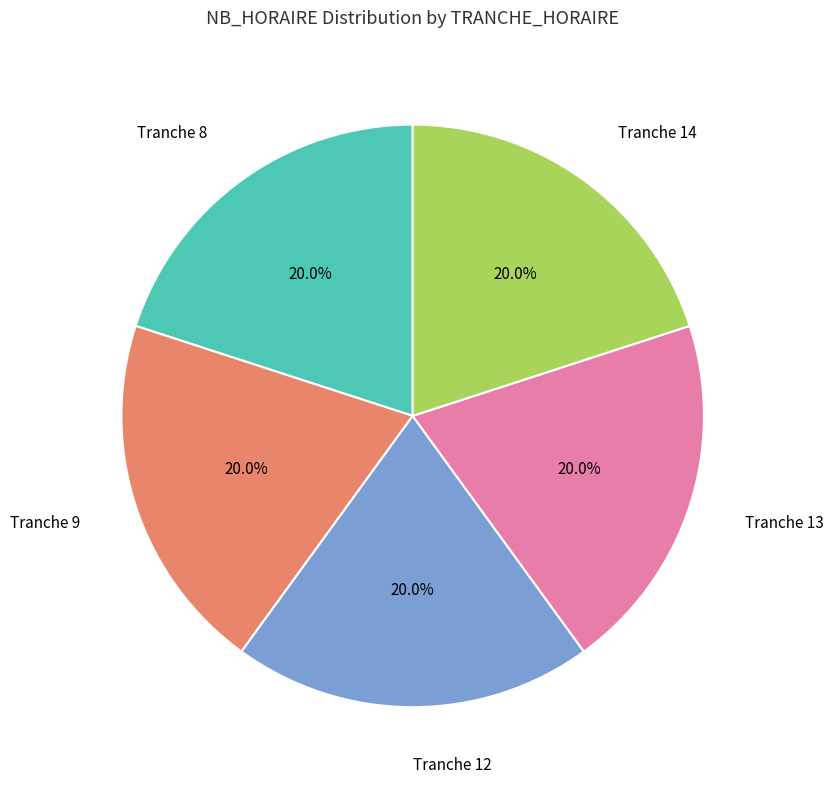

How many segments does this pie chart have?

5